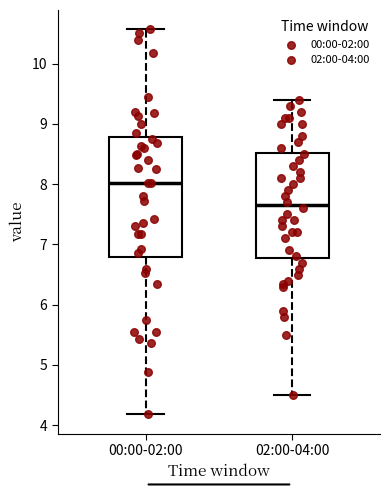

Which box has the highest median line?

00:00-02:00